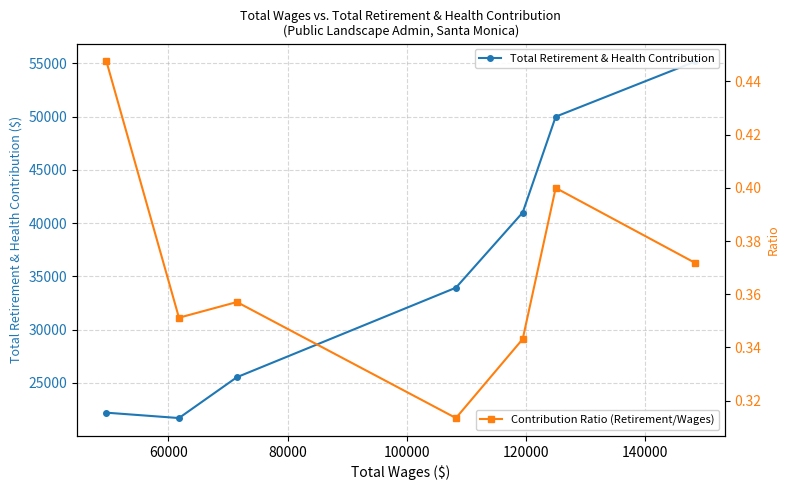

Count the Contribution Ratio (Retirement/Wages) values in the range 0 to 1.

7